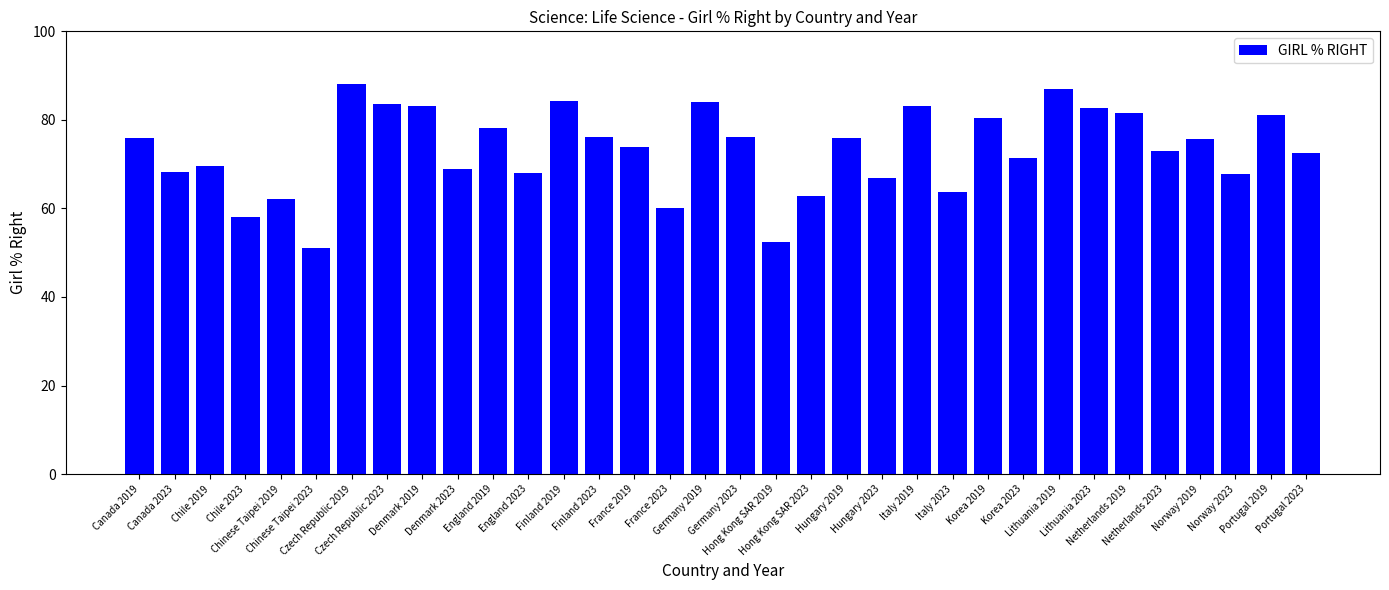

True or false: the data shows 44.0 at Germany 2023.

False